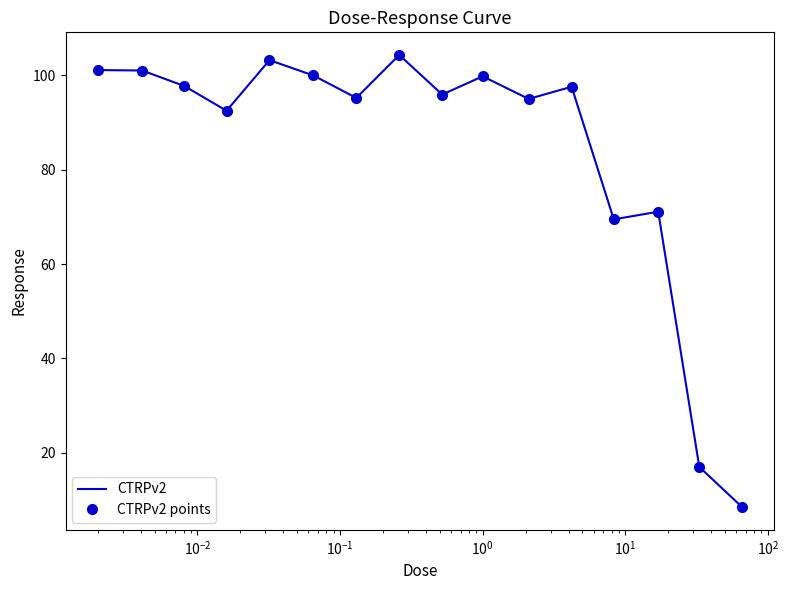

True or false: CTRPv2 points and CTRPv2 cross at least once.

False